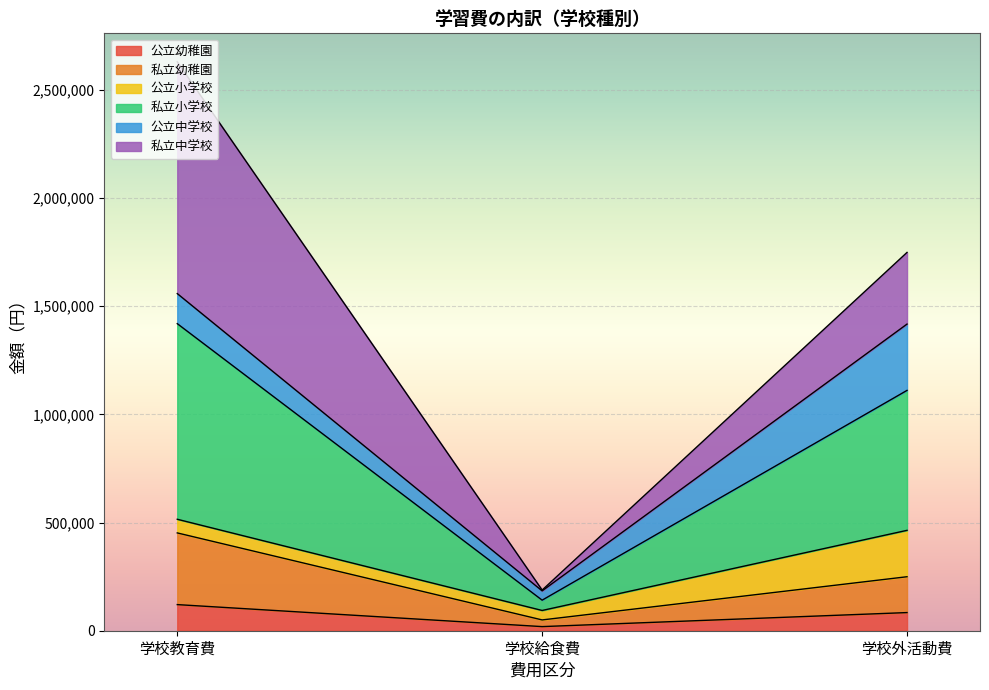

Does the chart display data point markers on the line(s)?

No